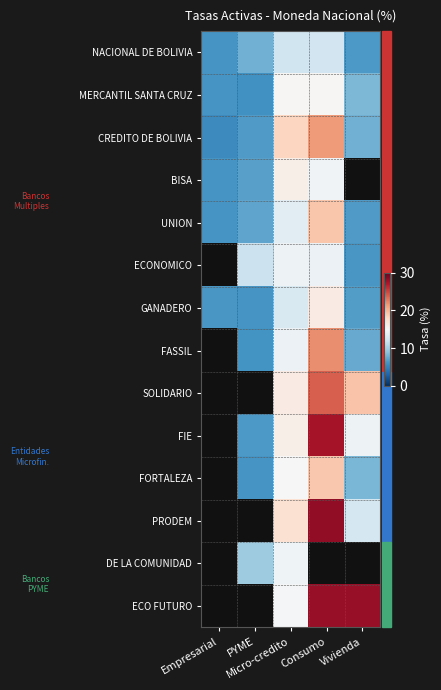

At which label is MERCANTIL SANTA CRUZ closest to 10?

Vivienda